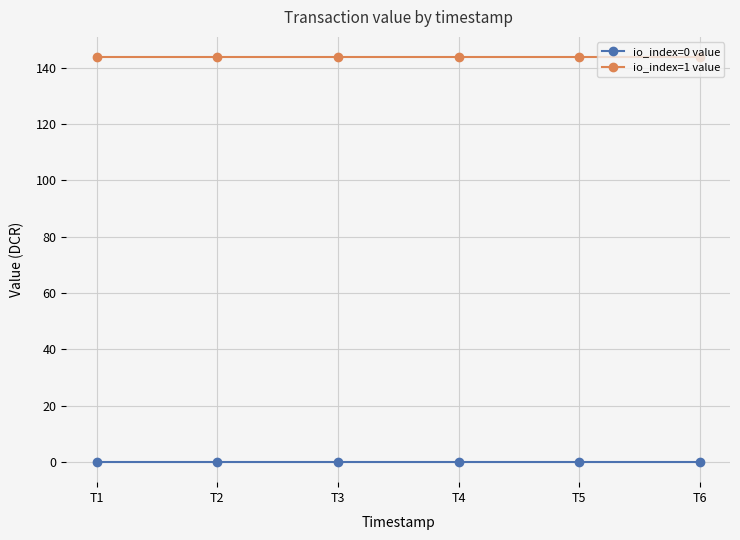

Is the value of io_index=1 value at T3 greater than the value of io_index=0 value at T1?

Yes